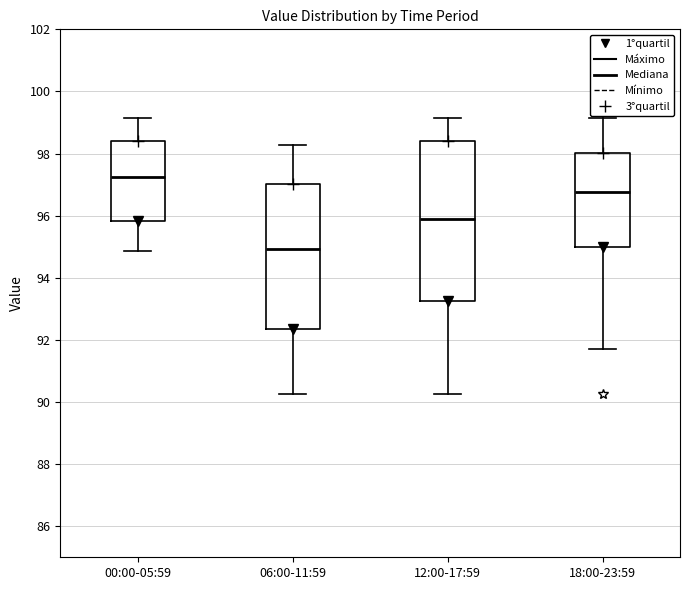

Reading left to right, read every box against the y-axis: the position of its median line, the range the box covers, and the ends of its whiskers. The values are not printed on the chart, so give them approximately, as read against the axis.

00:00-05:59: median 97.2, box 95.8 to 98.4, whiskers 94.8 to 99.2
06:00-11:59: median 95.0, box 92.4 to 97.0, whiskers 90.2 to 98.2
12:00-17:59: median 95.8, box 93.2 to 98.4, whiskers 90.2 to 99.2
18:00-23:59: median 96.8, box 95.0 to 98.0, whiskers 91.8 to 99.2